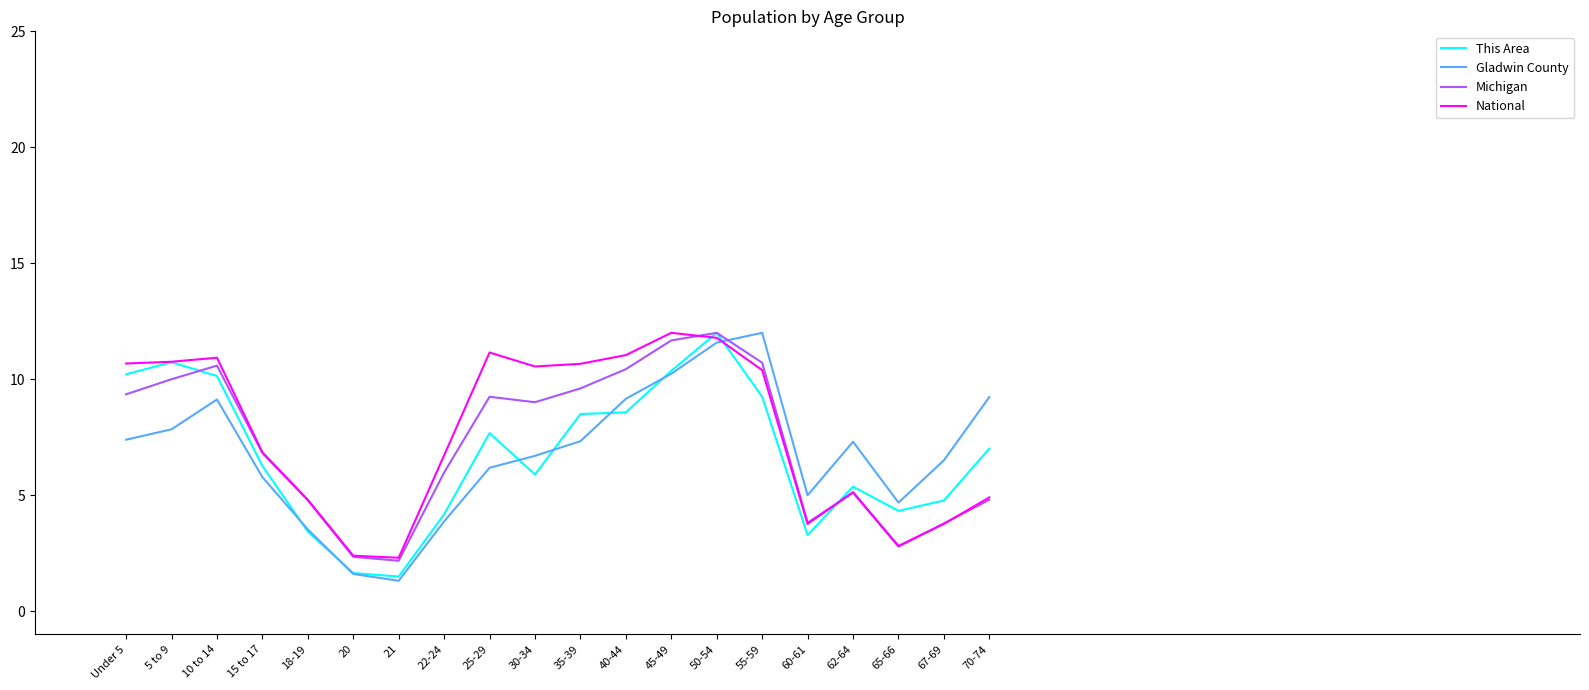

The National series shows 5.0 at 45-49. True or false?

False